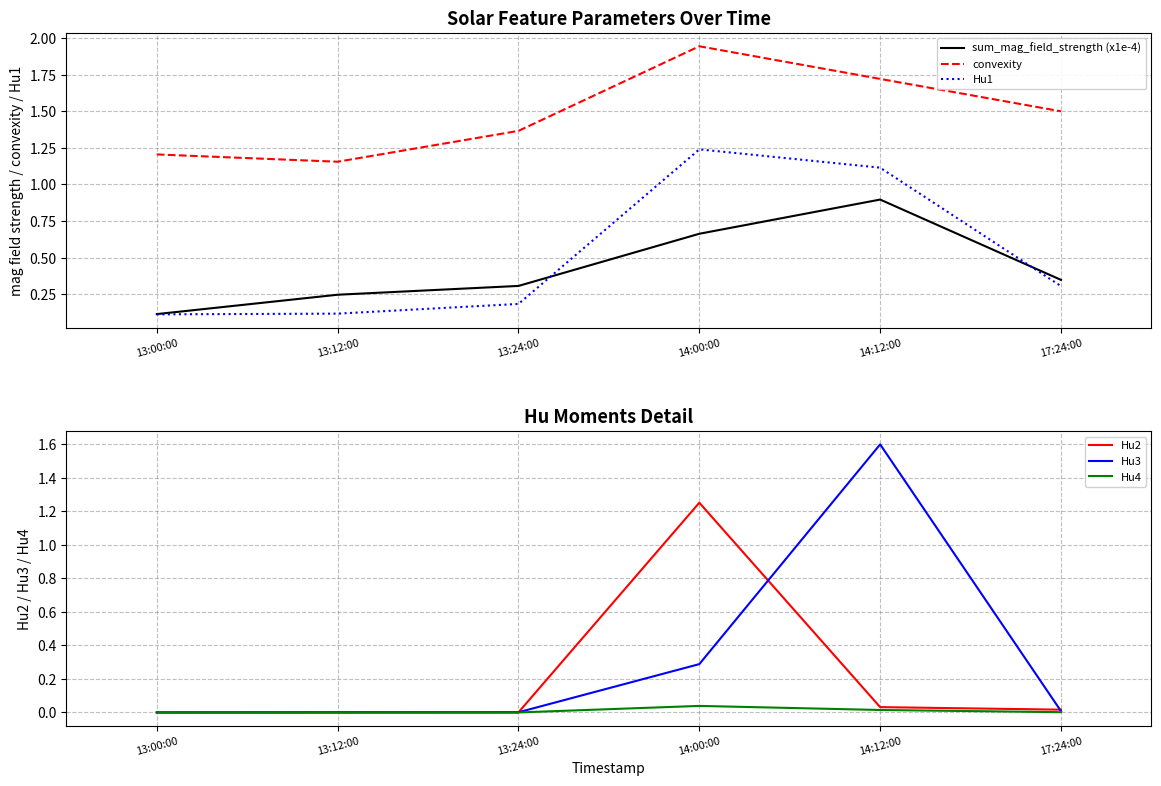

Reading right to left, list all the values displayed in this chart.

sum_mag_field_strength (x1e-4): 0.3	0.9	0.7	0.3	0.2	0.1
convexity: 1.5	1.7	1.9	1.4	1.2	1.2
Hu1: 0.3	1.1	1.2	0.2	0.1	0.1
Hu2: 0.0	0.0	1.3	0.0	0.0	0.0
Hu3: 0.0	1.6	0.3	0.0	0.0	0.0
Hu4: 0.0	0.0	0.0	0.0	0.0	0.0